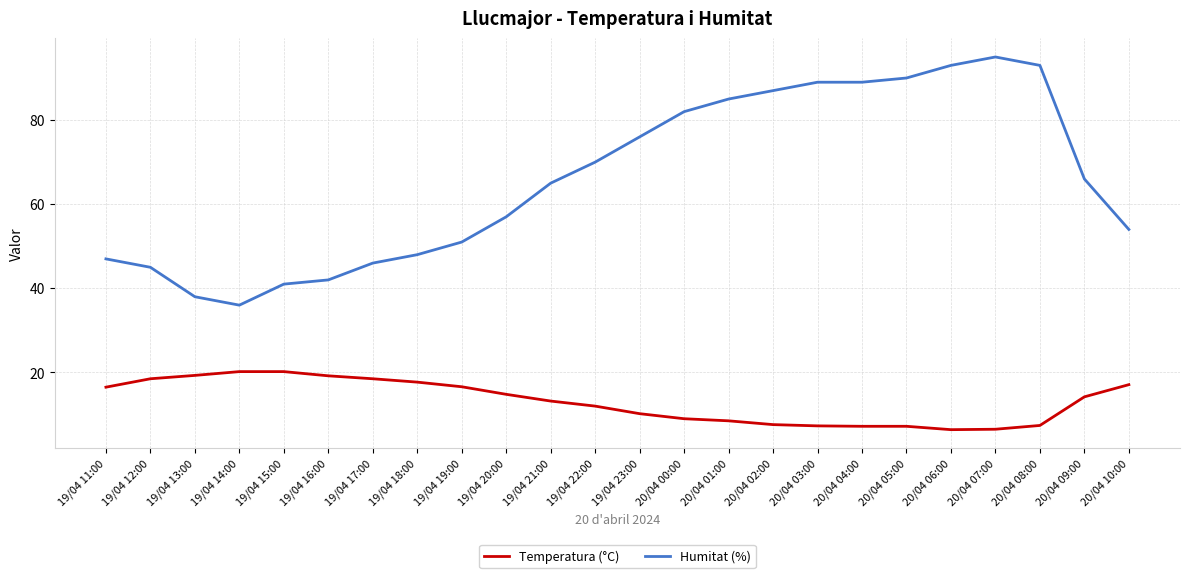

True or false: Temperatura (°C) and Humitat (%) cross at least once.

False